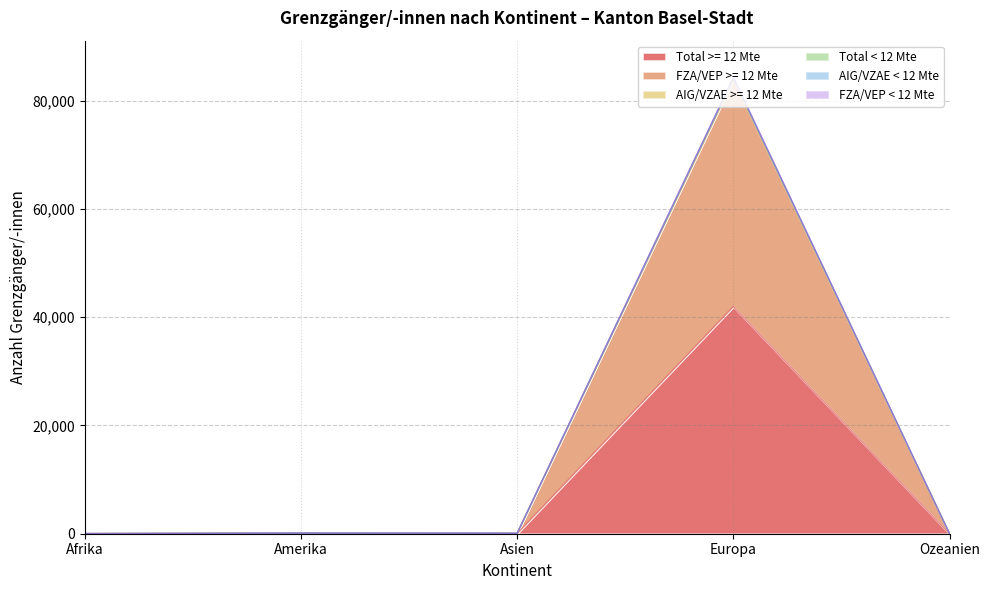

What is the maximum value for Total < 12 Mte?

84133